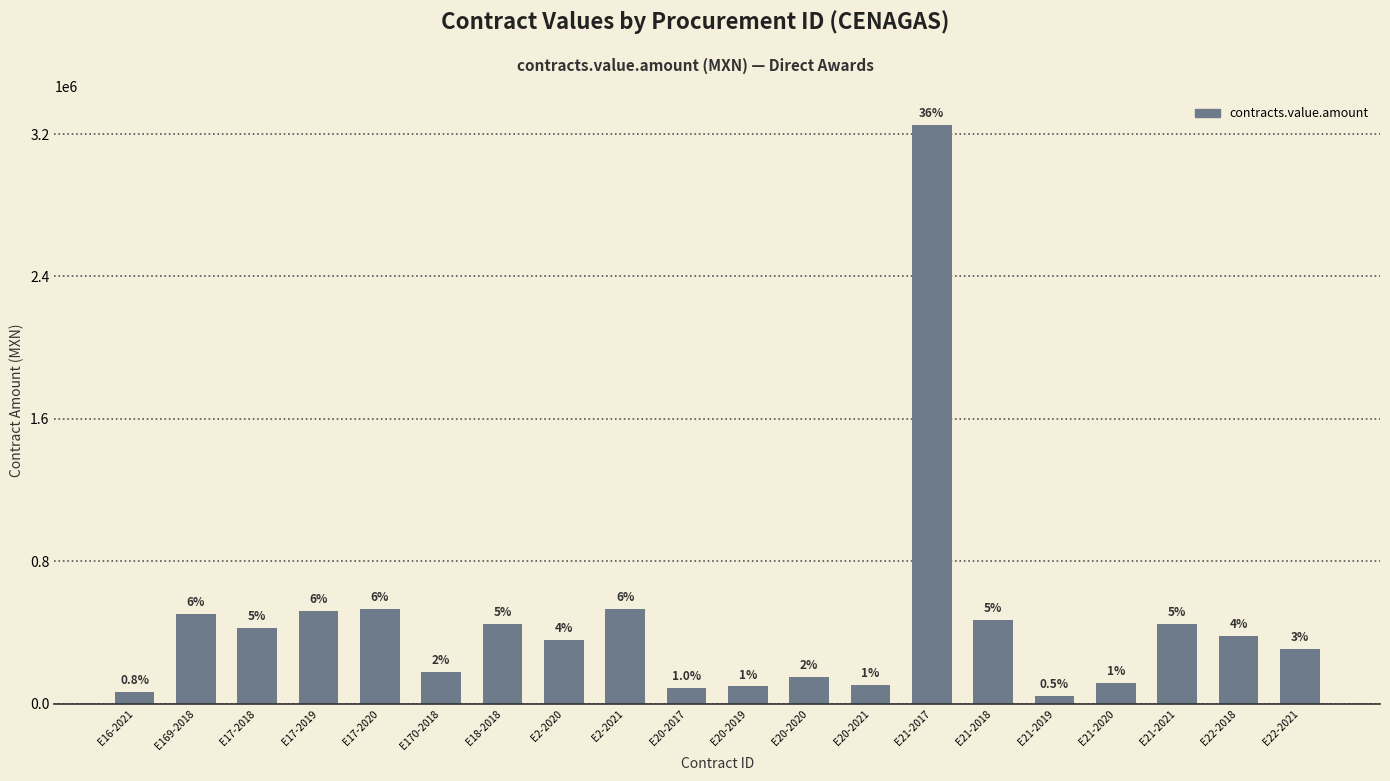

How many bars are there in total?

20